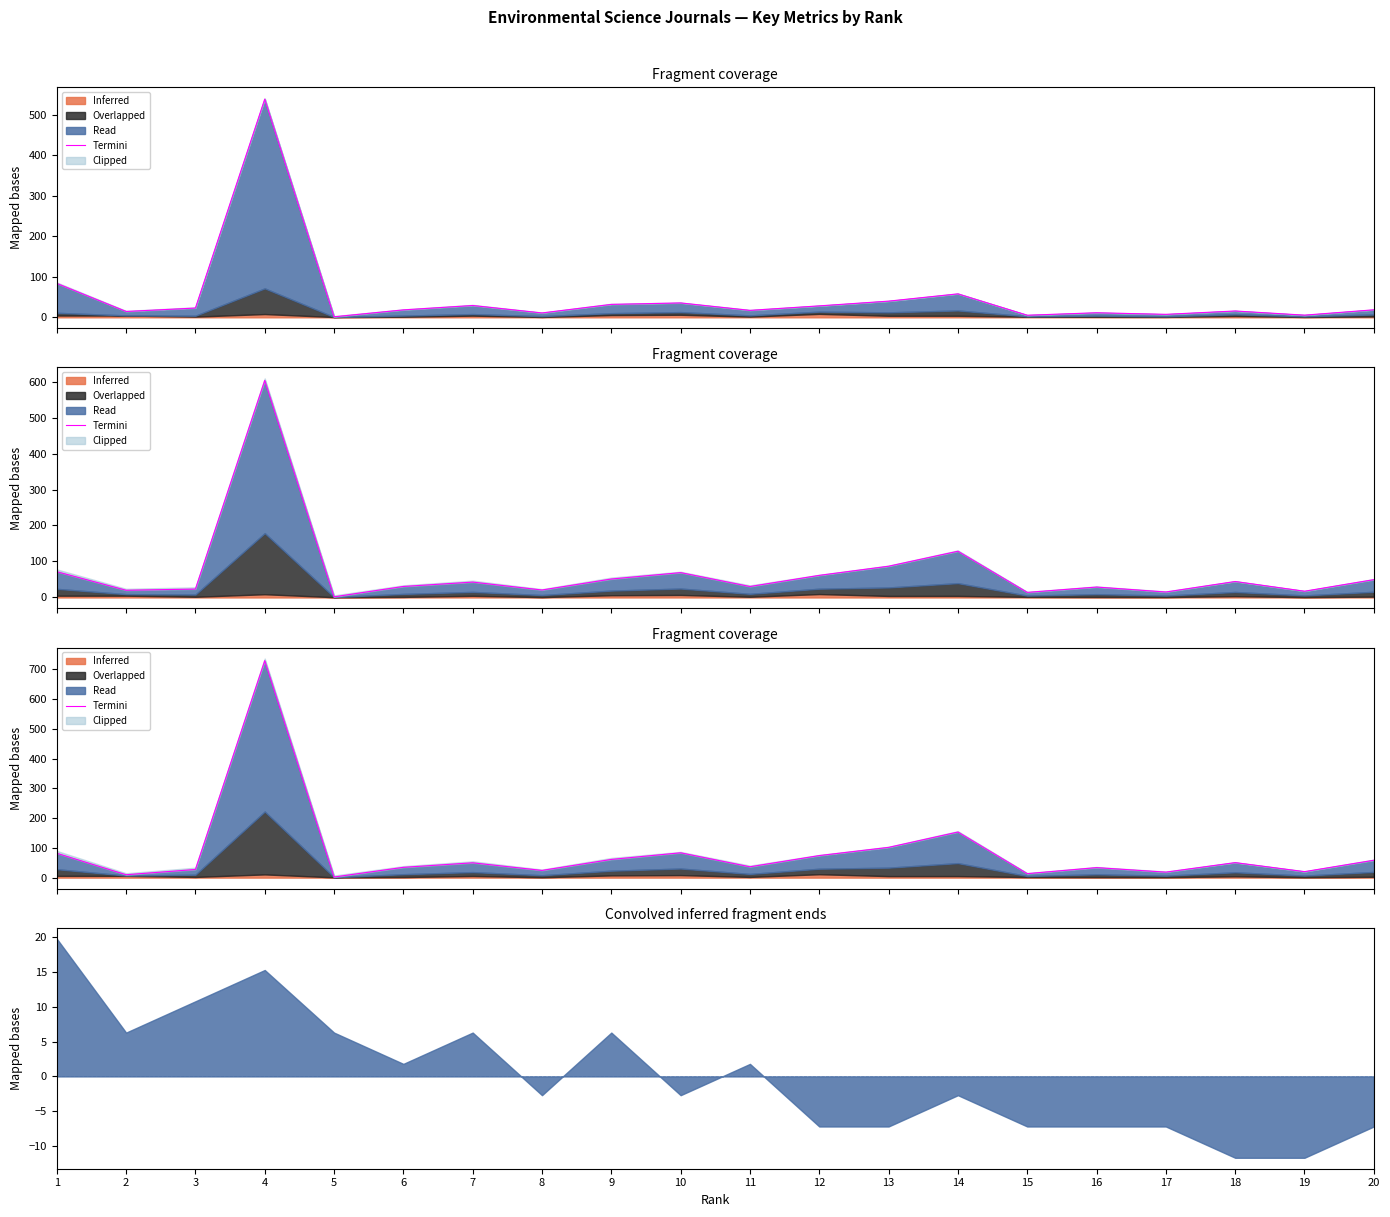

Is it true that the value at 14 is 77.2?

False